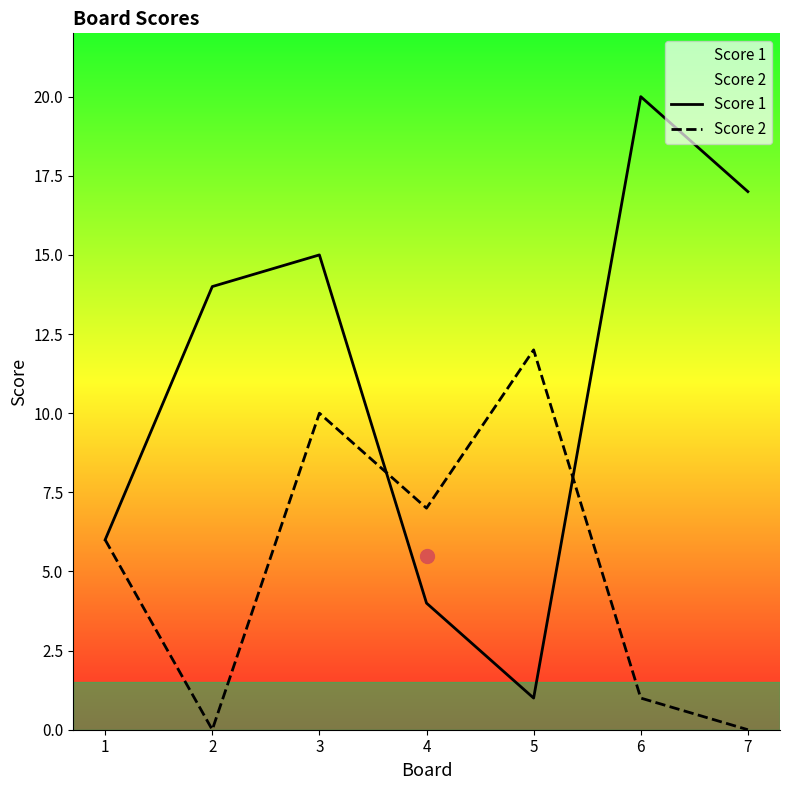

Rank the series by their average value, from highest to lowest.

Score 1, Score 2